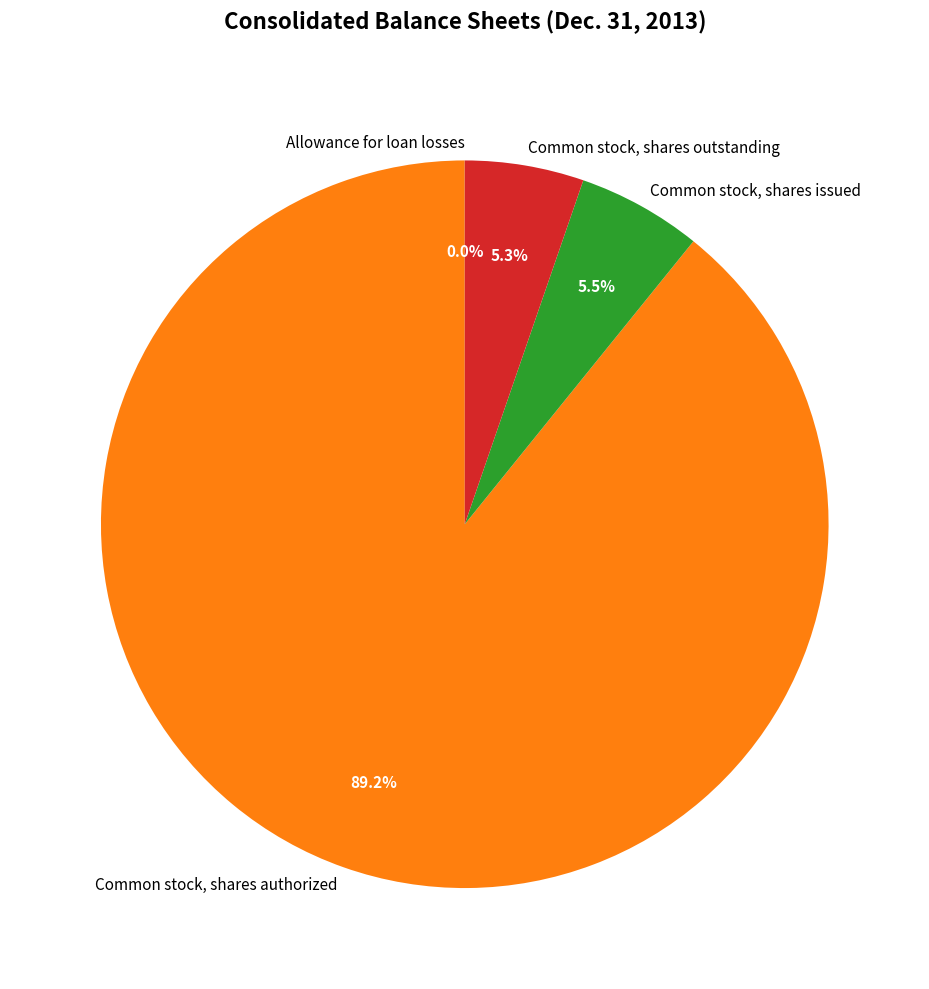

What is the largest slice in the pie chart?

Common stock, shares authorized